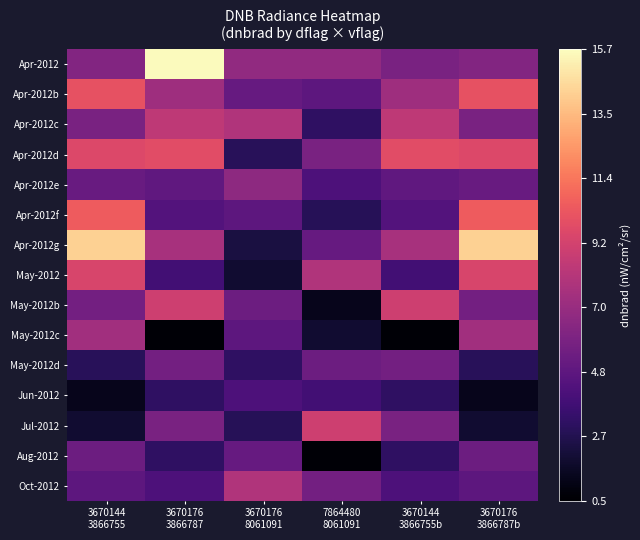

List the series in order of their peak value, lowest first.

Jun-2012, Aug-2012, May-2012d, Apr-2012e, May-2012c, Oct-2012, Apr-2012c, May-2012b, Jul-2012, May-2012, Apr-2012d, Apr-2012b, Apr-2012f, Apr-2012g, Apr-2012